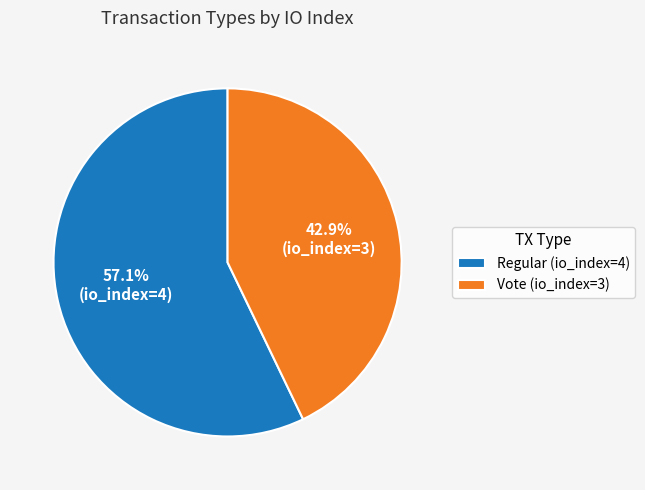

Is it true that Regular (io_index=4) is 45% of the pie?

False